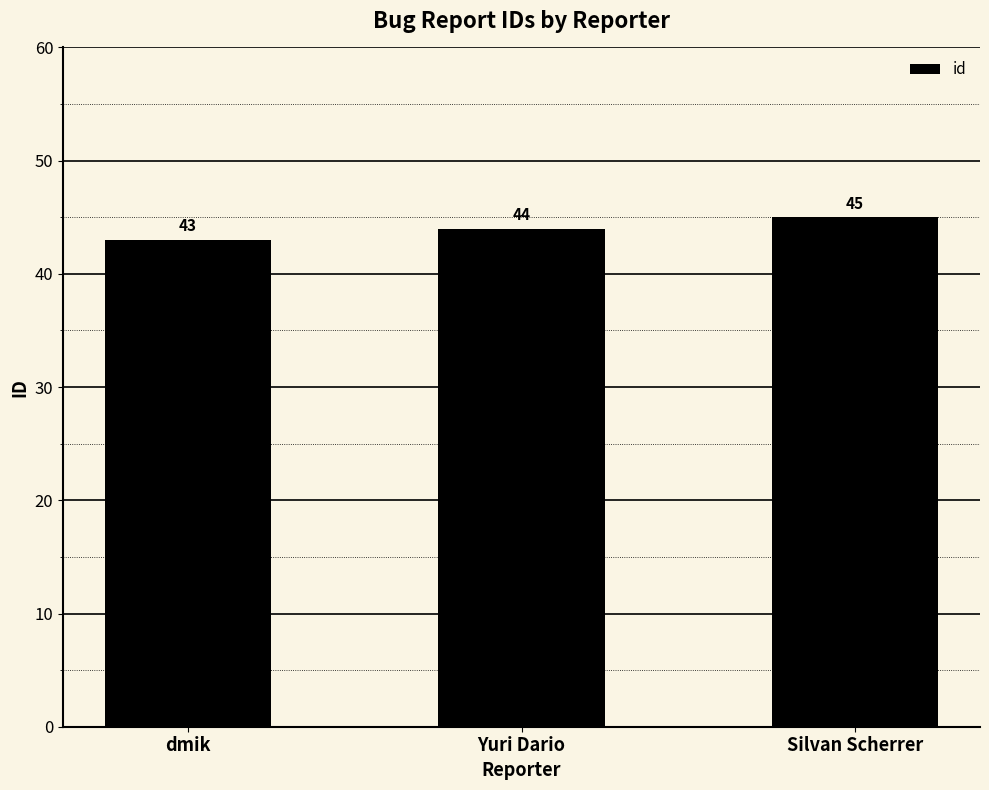

What is the sum of all values?

132